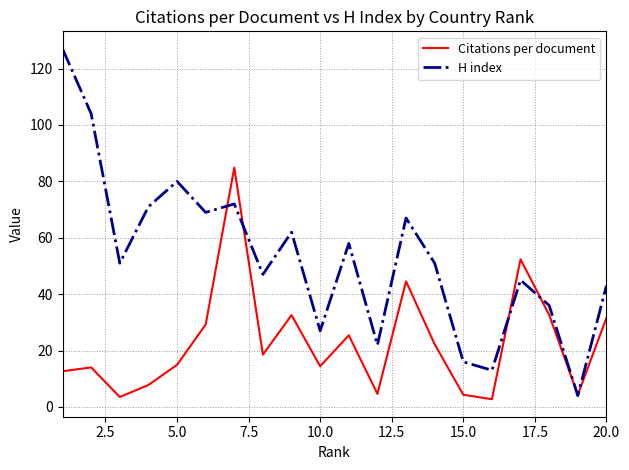

Rank the series by their average value, from lowest to highest.

Citations per document, H index